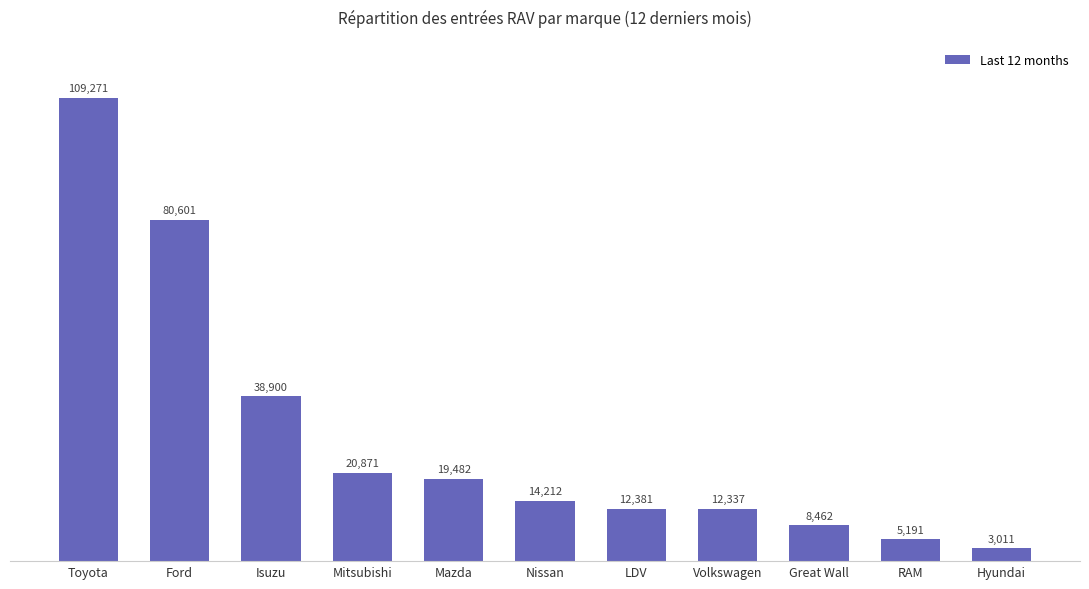

How many categories are shown in the chart?

11